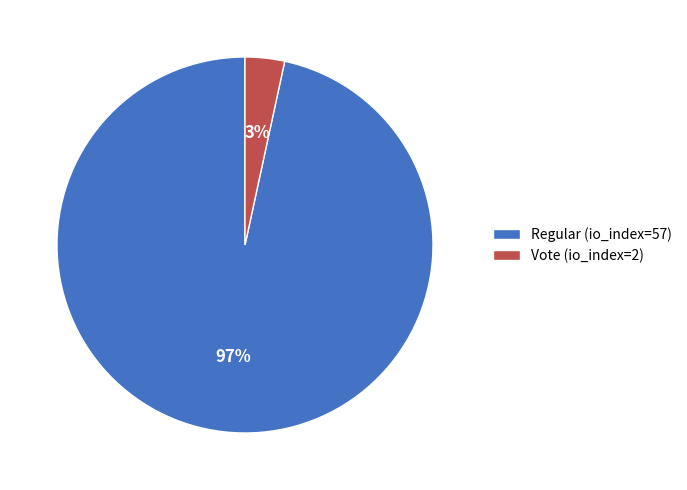

To the nearest percent, what is the average slice percentage?

50%